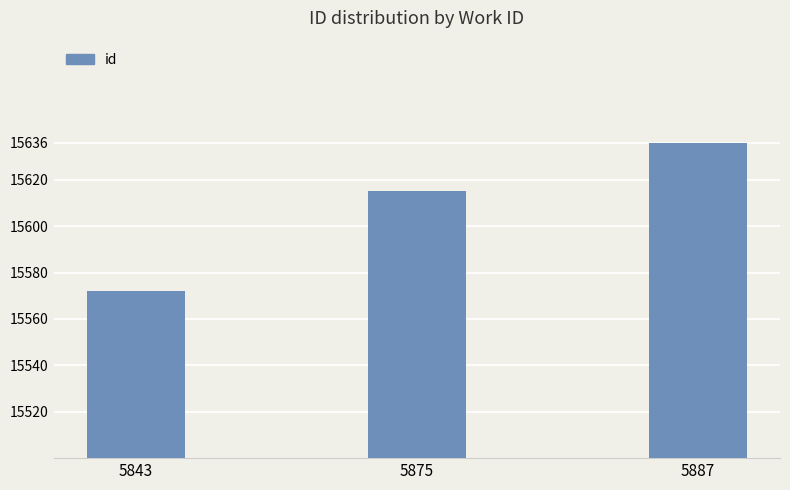

At which category does the chart reach its minimum across all series?

5843